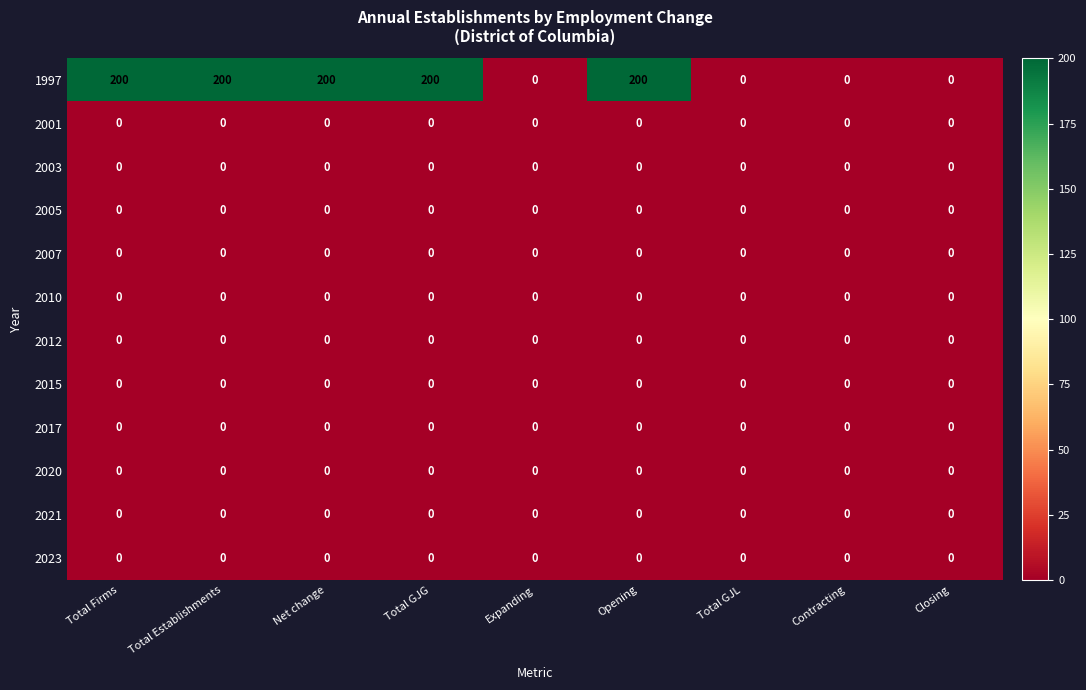

What is the spread (max minus min) of values at Total Firms?

200